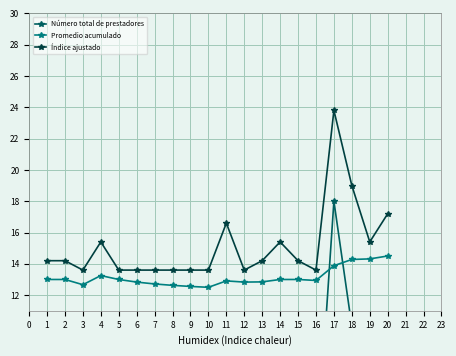

Is it true that Índice ajustado equals 13.6 at 3?

True